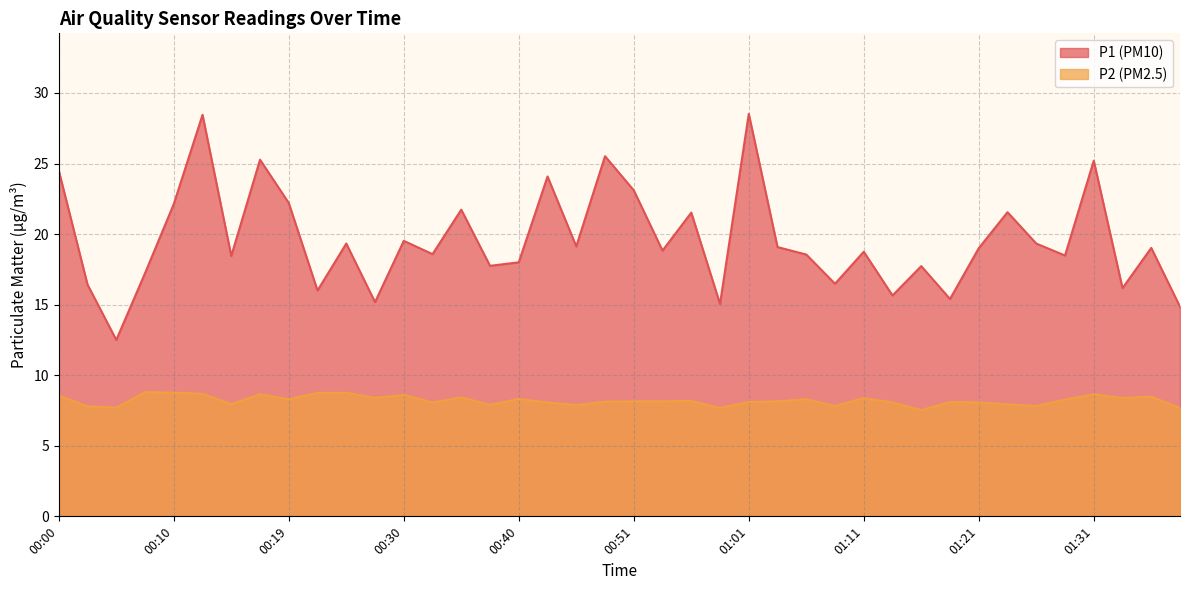

List the series in order of their peak value, highest first.

P1 (PM10), P2 (PM2.5)